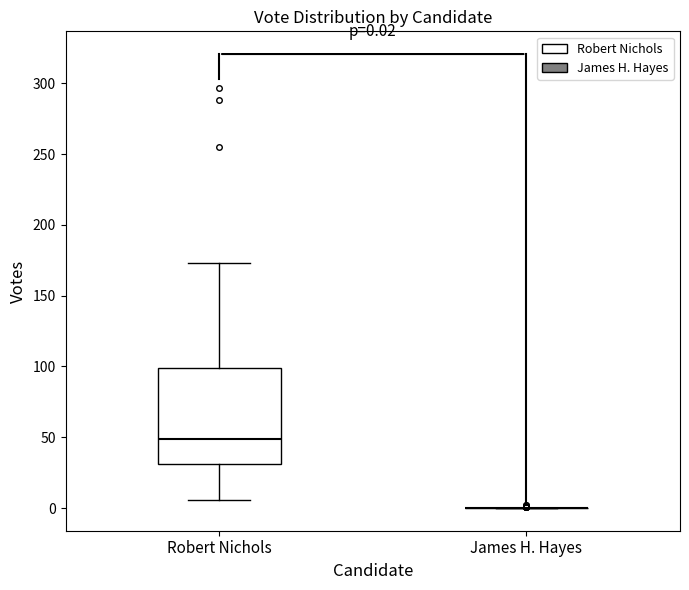

Comparing the boxes themselves (not the whiskers), which one is the tallest?

Robert Nichols